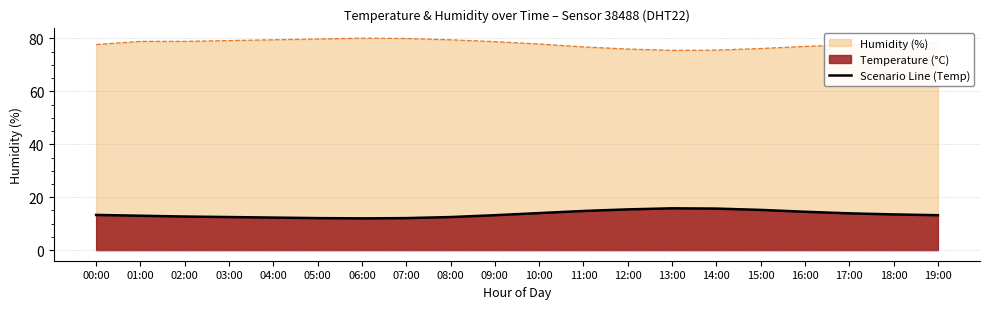

List the labels in order of value, smallest first.

06:00, 05:00, 07:00, 04:00, 03:00, 08:00, 02:00, 01:00, 09:00, 19:00, 00:00, 18:00, 17:00, 10:00, 16:00, 11:00, 15:00, 12:00, 14:00, 13:00